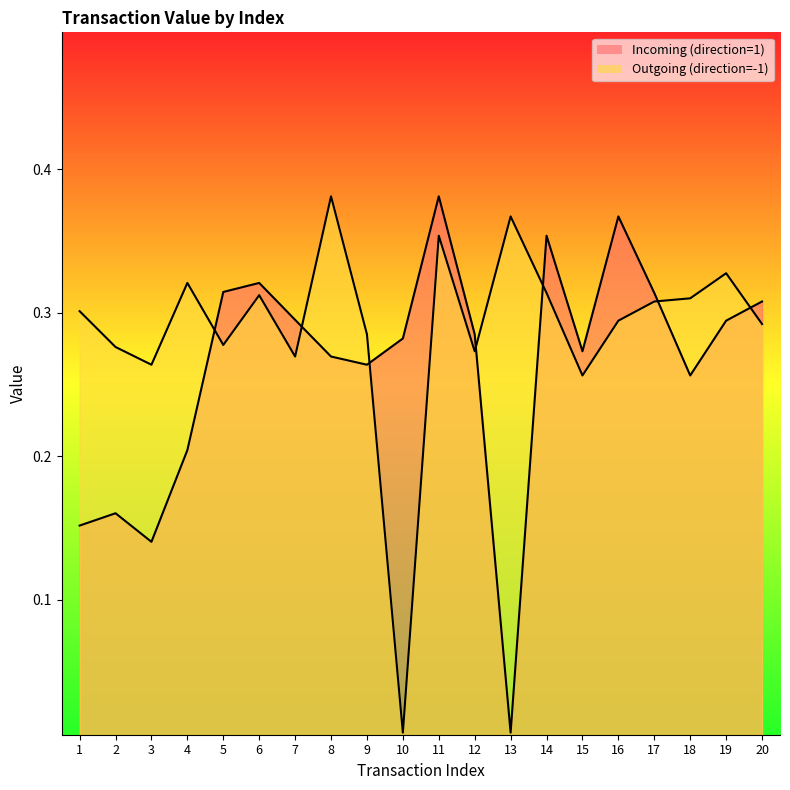

Reading left to right, what are all the values shown in this chart?

Incoming (direction=1): 0.2	0.2	0.1	0.2	0.3	0.3	0.3	0.3	0.3	0.3	0.4	0.3	0.0	0.4	0.3	0.4	0.3	0.3	0.3	0.3
Outgoing (direction=-1): 0.3	0.3	0.3	0.3	0.3	0.3	0.3	0.4	0.3	0.0	0.4	0.3	0.4	0.3	0.3	0.3	0.3	0.3	0.3	0.3